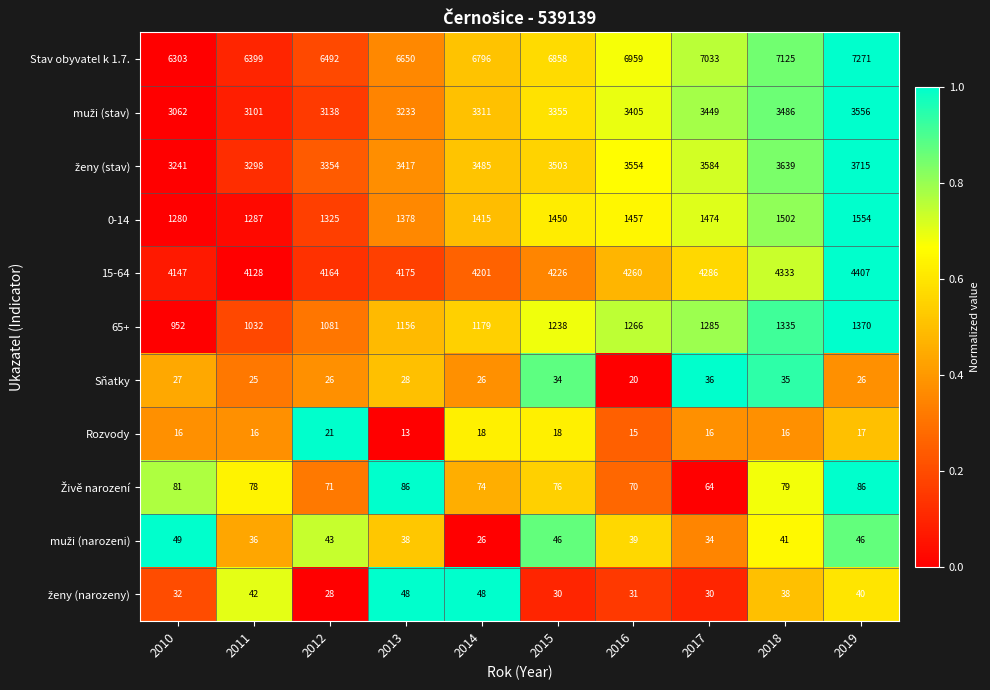

Between 2016 and 2019, which series saw the biggest shift?

Stav obyvatel k 1.7.